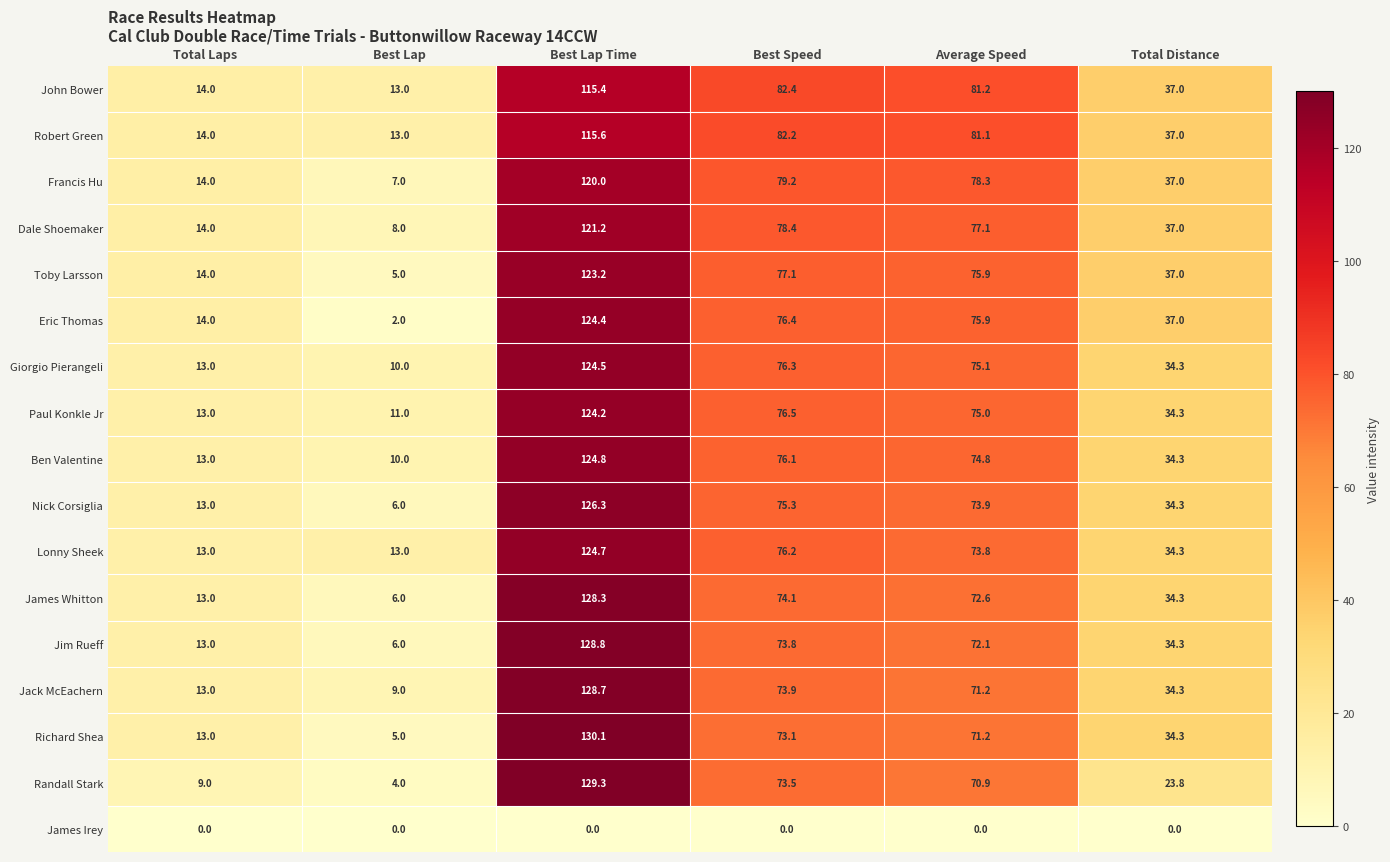

Which series has the largest range (max minus min)?

Randall Stark